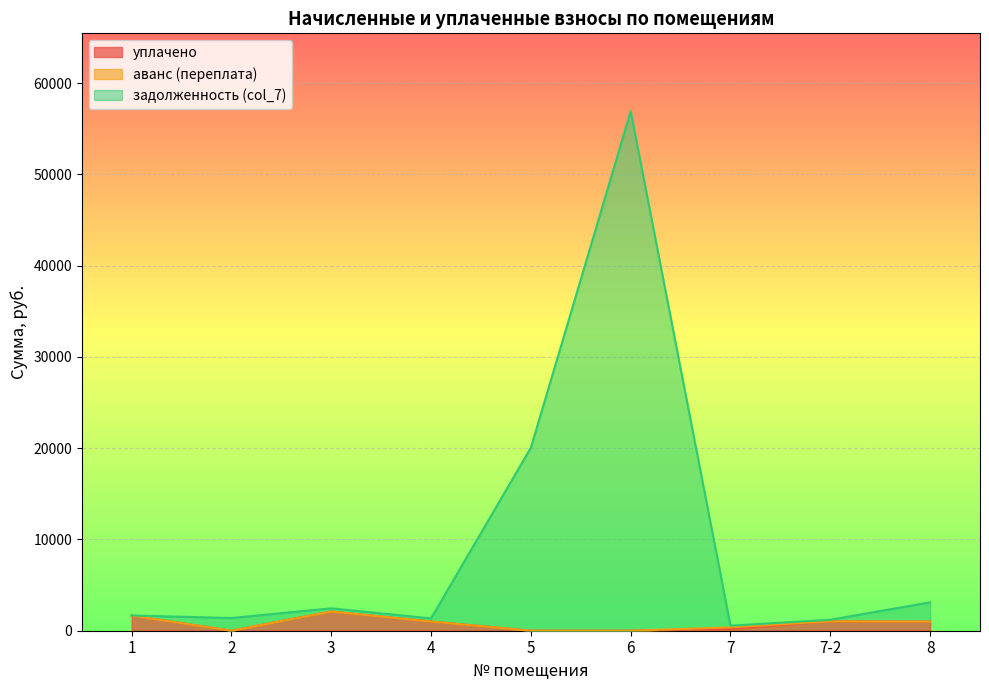

Which series has the largest total across all categories?

задолженность (col_7)